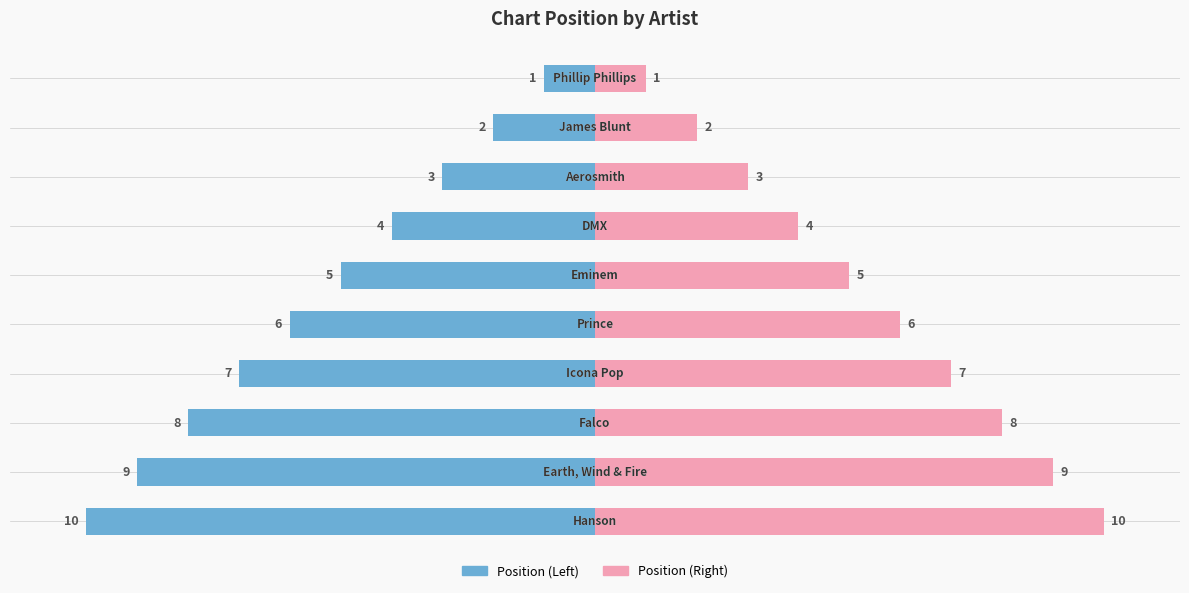

The value at Icona Pop is 9. True or false?

False